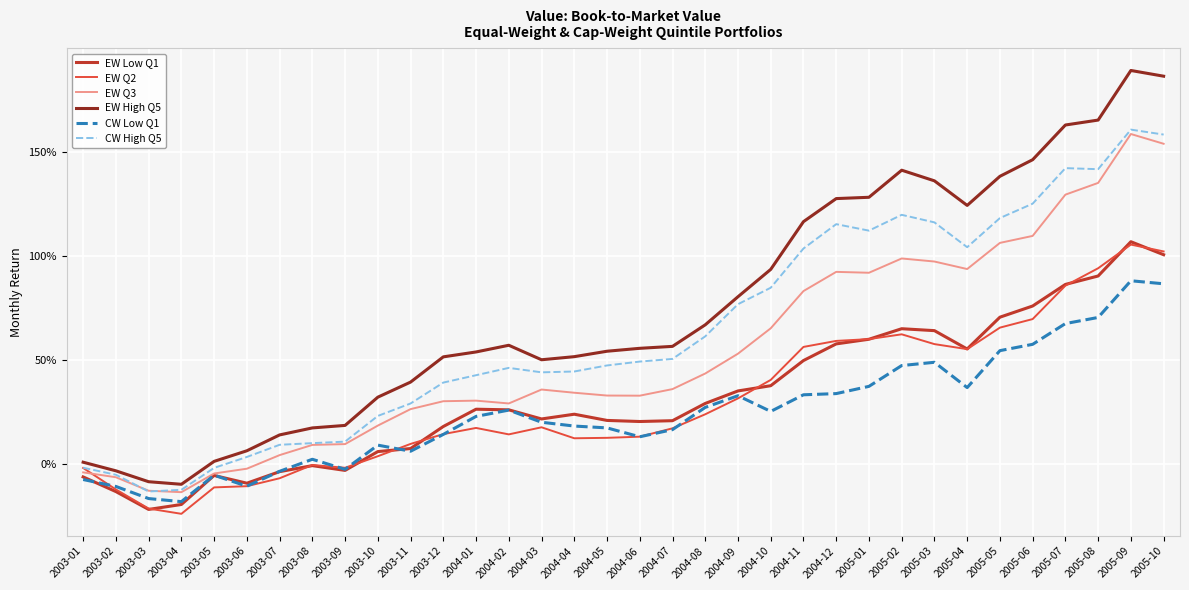

Is this an area chart (filled region under the line)?

No